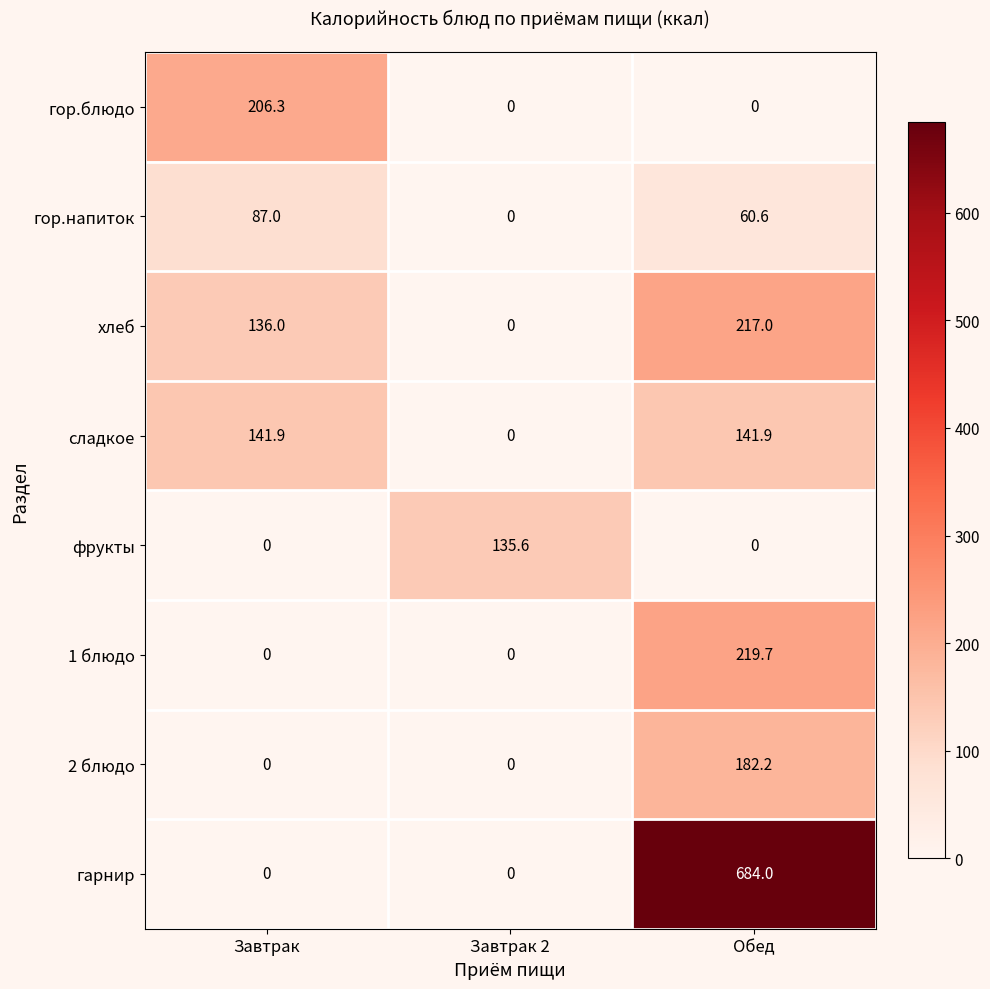

What value does the сладкое series have at Завтрак?

141.9